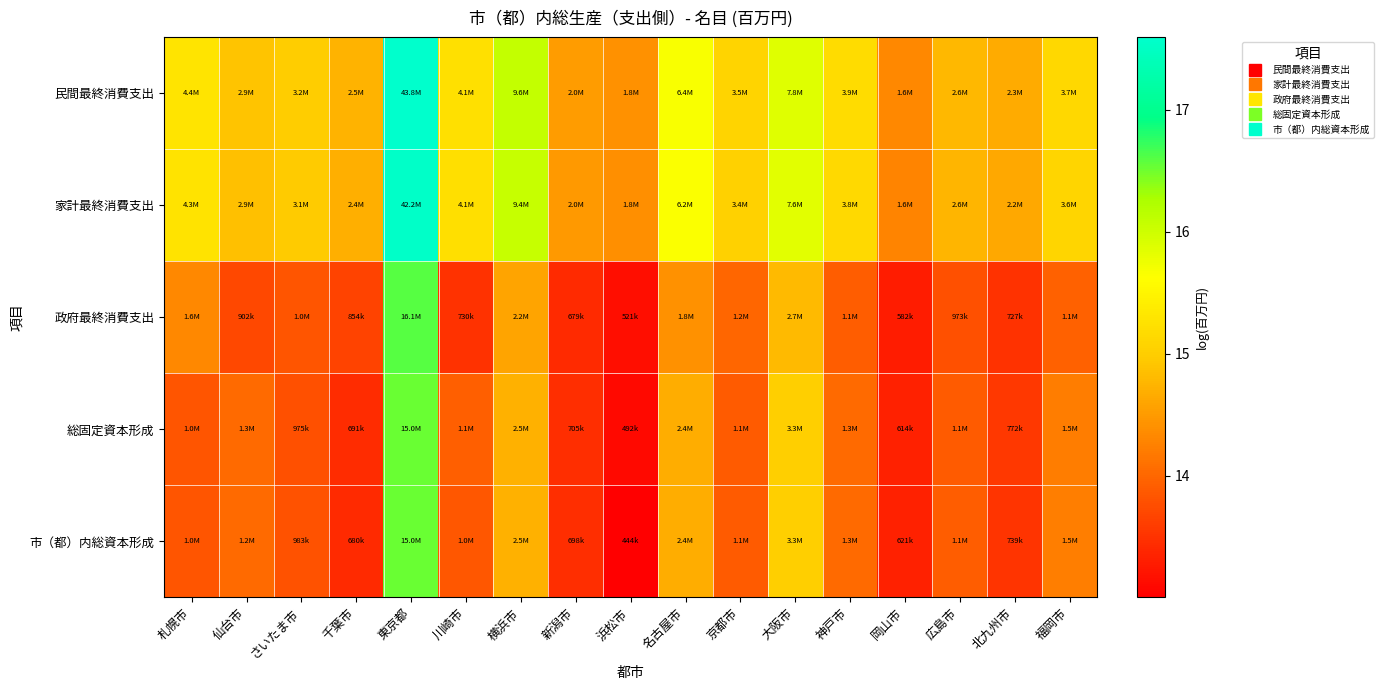

Reading left to right, extract all data points from this chart.

民間最終消費支出: 札幌市=15.3	仙台市=14.9	さいたま市=15.0	千葉市=14.7	東京都=17.6	川崎市=15.2	横浜市=16.1	新潟市=14.5	浜松市=14.4	名古屋市=15.7	京都市=15.1	大阪市=15.9	神戸市=15.2	岡山市=14.3	広島市=14.8	北九州市=14.7	福岡市=15.1
家計最終消費支出: 札幌市=15.3	仙台市=14.9	さいたま市=15.0	千葉市=14.7	東京都=17.6	川崎市=15.2	横浜市=16.1	新潟市=14.5	浜松市=14.4	名古屋市=15.6	京都市=15.0	大阪市=15.8	神戸市=15.2	岡山市=14.3	広島市=14.8	北九州市=14.6	福岡市=15.1
政府最終消費支出: 札幌市=14.3	仙台市=13.7	さいたま市=13.8	千葉市=13.7	東京都=16.6	川崎市=13.5	横浜市=14.6	新潟市=13.4	浜松市=13.2	名古屋市=14.4	京都市=14.0	大阪市=14.8	神戸市=13.9	岡山市=13.3	広島市=13.8	北九州市=13.5	福岡市=14.0
総固定資本形成: 札幌市=13.8	仙台市=14.0	さいたま市=13.8	千葉市=13.4	東京都=16.5	川崎市=13.9	横浜市=14.7	新潟市=13.5	浜松市=13.1	名古屋市=14.7	京都市=13.9	大阪市=15.0	神戸市=14.0	岡山市=13.3	広島市=13.9	北九州市=13.6	福岡市=14.2
市（都）内総資本形成: 札幌市=13.8	仙台市=14.0	さいたま市=13.8	千葉市=13.4	東京都=16.5	川崎市=13.8	横浜市=14.7	新潟市=13.5	浜松市=13.0	名古屋市=14.7	京都市=13.9	大阪市=15.0	神戸市=14.0	岡山市=13.3	広島市=13.9	北九州市=13.5	福岡市=14.2